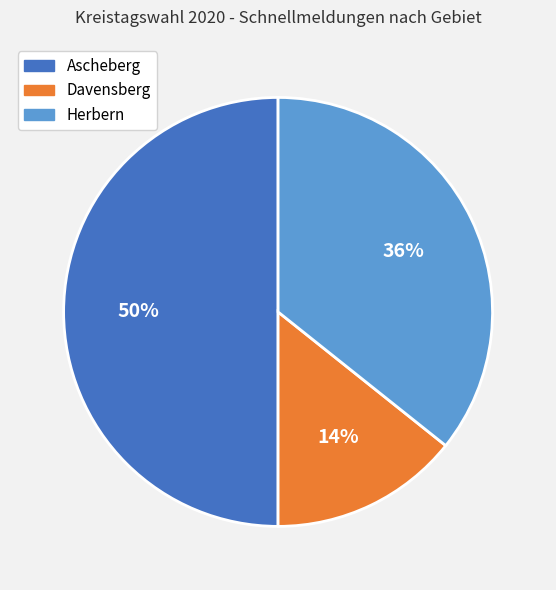

To the nearest percent, what percentage of the pie is Herbern?

36%